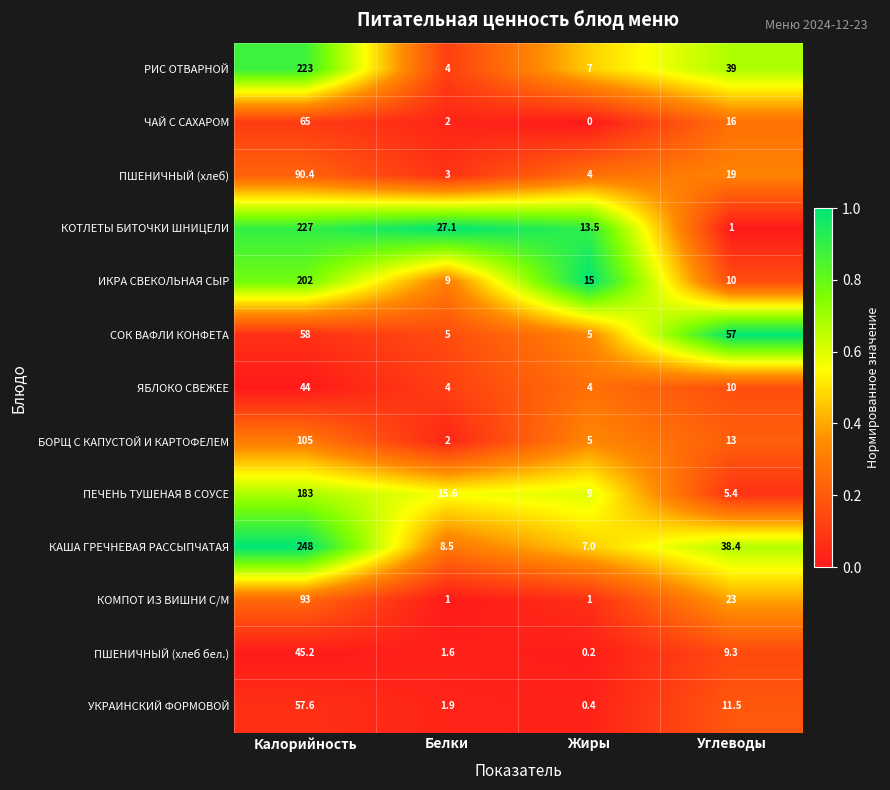

Which series changed the most between Жиры and Углеводы?

СОК ВАФЛИ КОНФЕТА